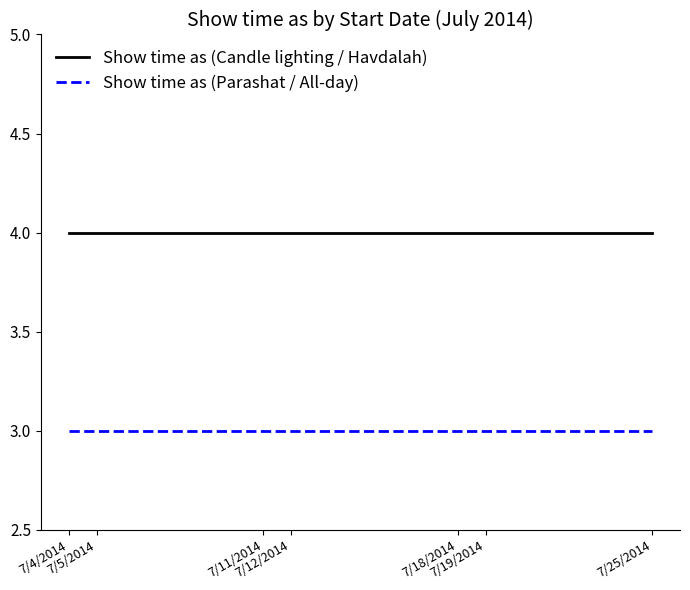

What is the sum of the Show time as (Parashat / All-day) values at 7/11/2014 and 7/5/2014?

6